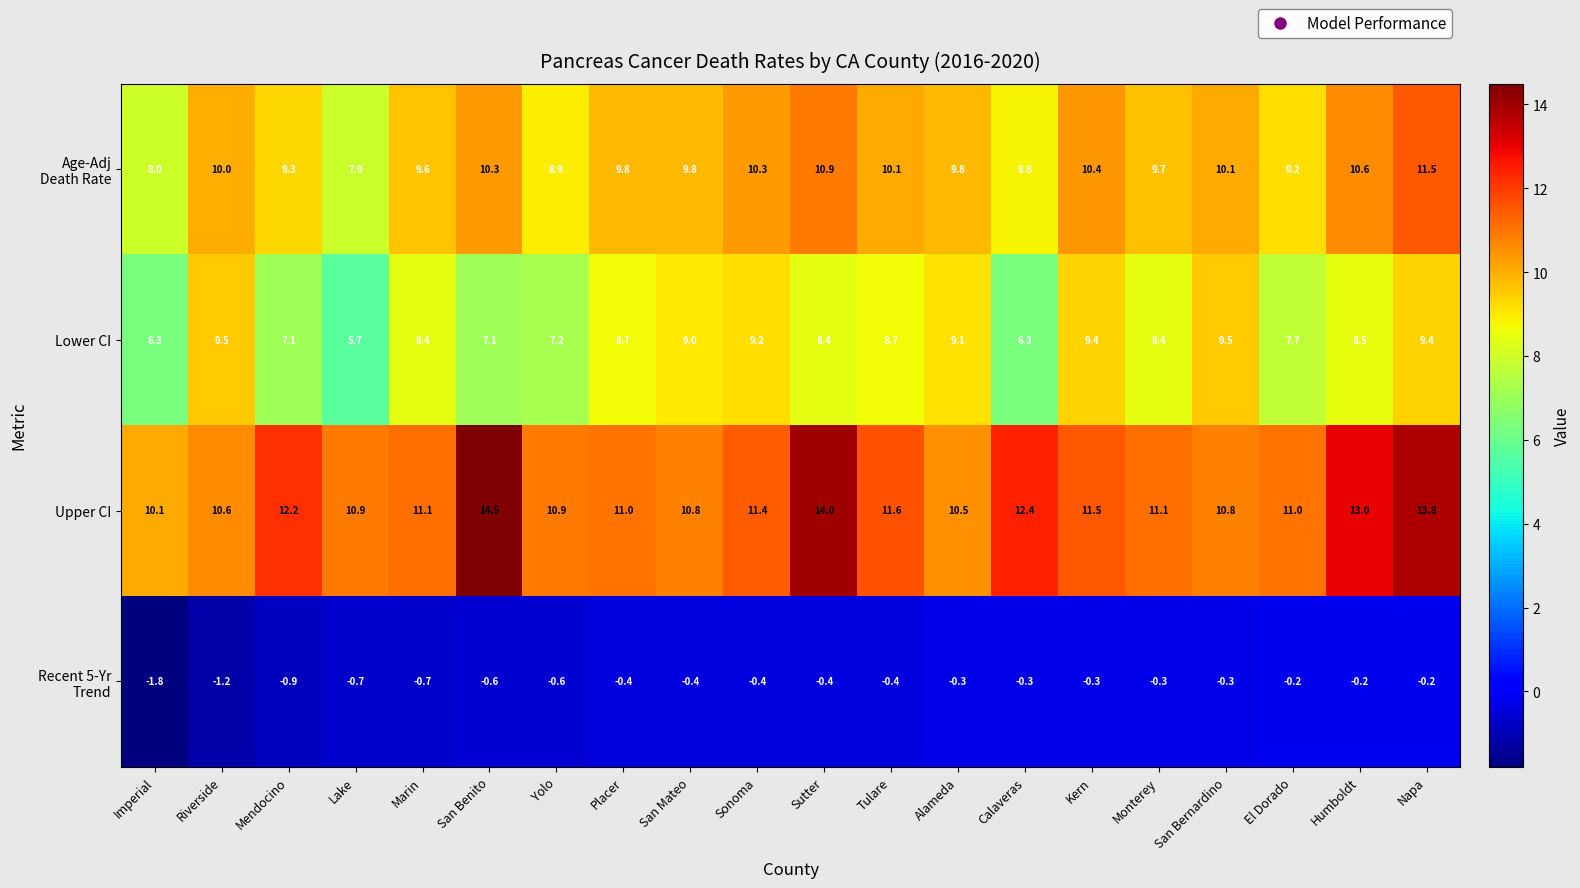

What is the difference between the Lower CI values at Sonoma and Sutter?

0.8